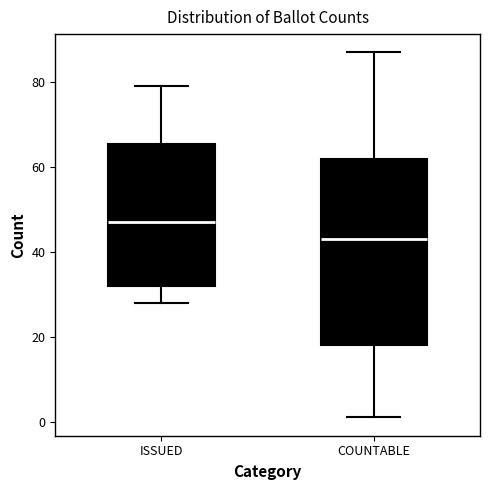

Reading left to right, transcribe this box plot: for each box, give where its median line is, the range the box spans, and where its two whiskers end, as read against the y-axis. The values are not printed on the chart, so give them approximately, as read against the axis.

ISSUED: median 48, box 32 to 66, whiskers 28 to 80
COUNTABLE: median 44, box 18 to 62, whiskers 2 to 88